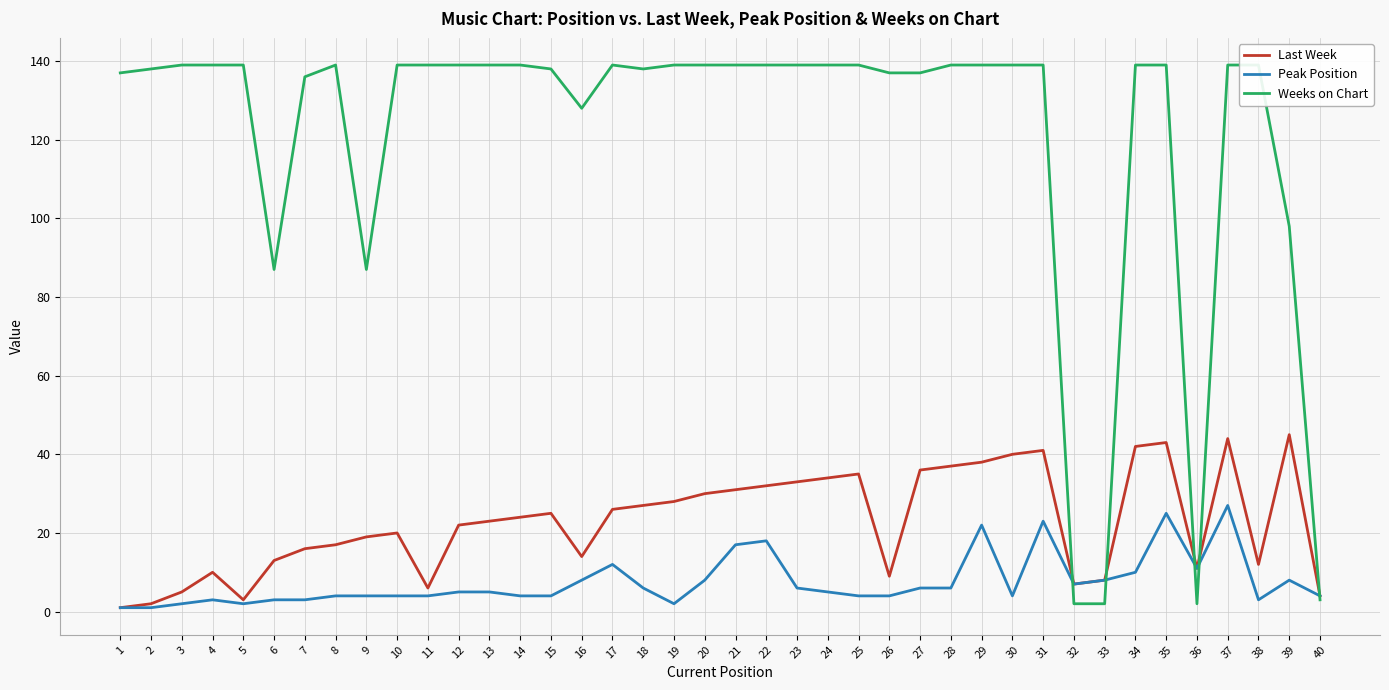

How many distinct data groups are displayed?

3